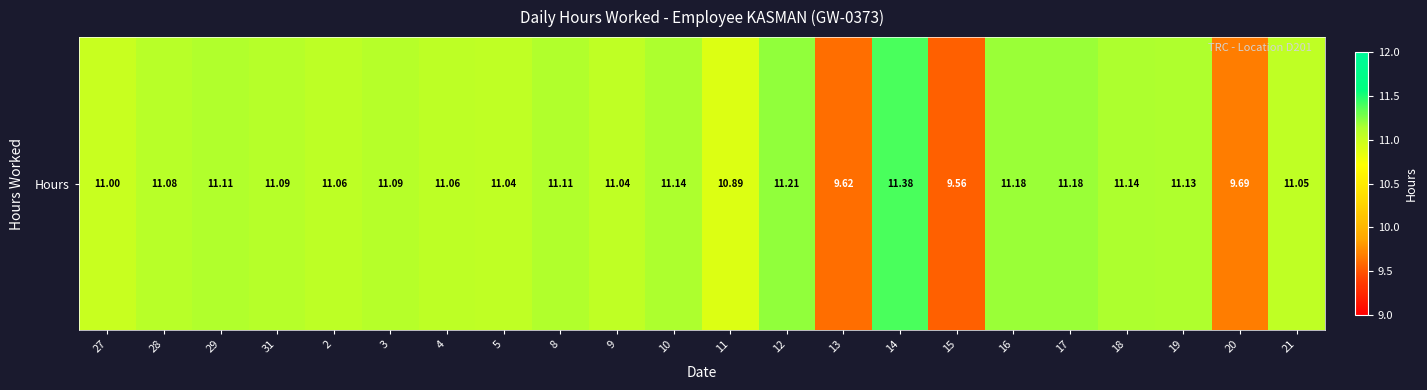

List the labels in order of value, largest first.

14, 12, 16, 17, 10, 18, 19, 29, 8, 31, 3, 28, 2, 4, 21, 5, 9, 27, 11, 20, 13, 15